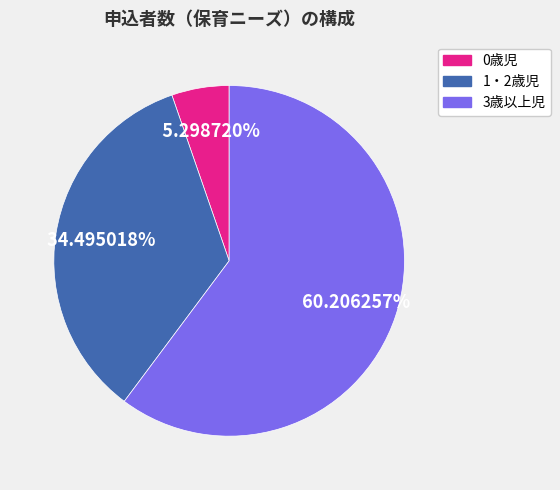

To the nearest percent, what percentage of the pie is 1・2歳児?

34%